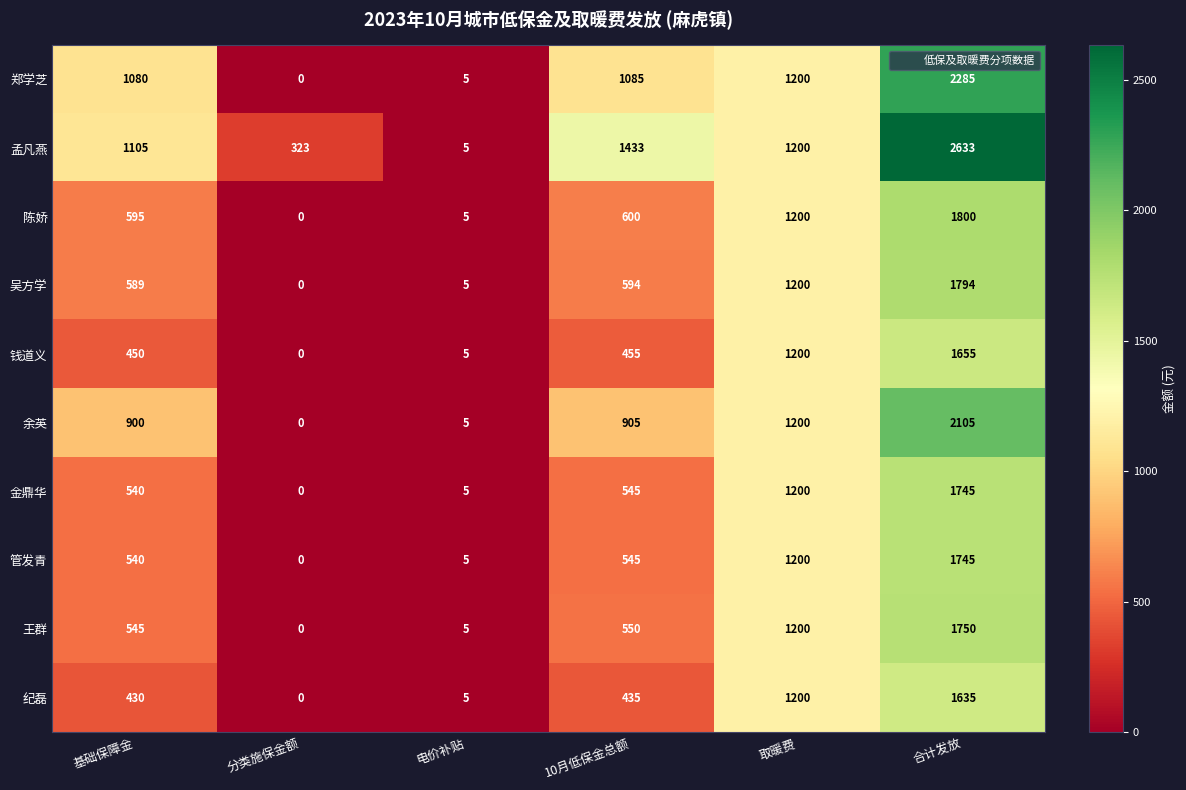

Read the 管发青 value at 基础保障金, to the nearest 50.

550